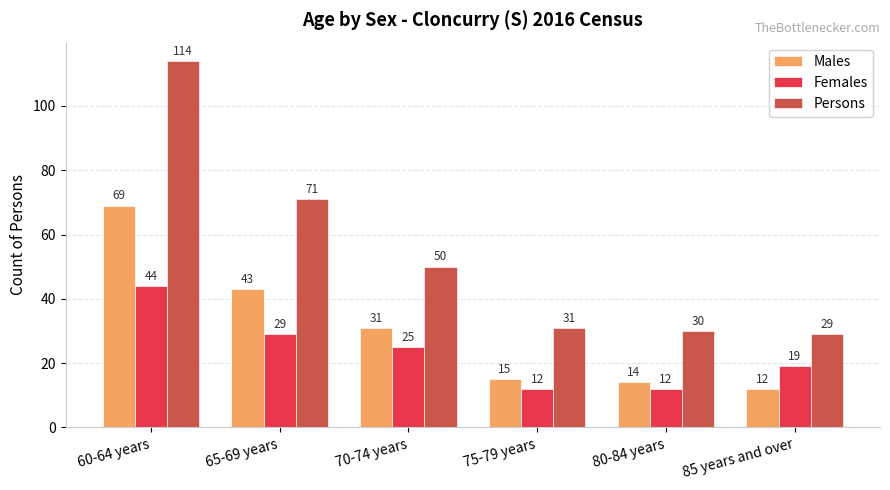

At how many categories does at least one series exceed 57?

2